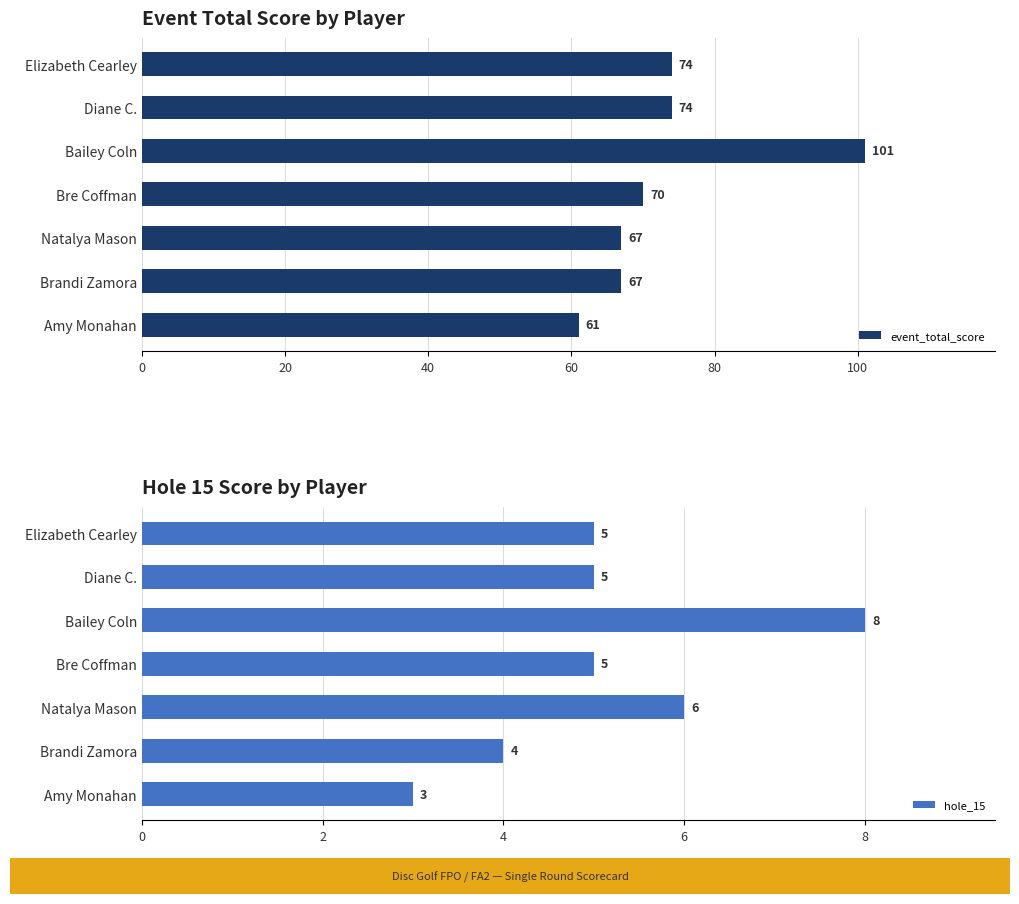

The event_total_score series shows 67 at Brandi Zamora. True or false?

True